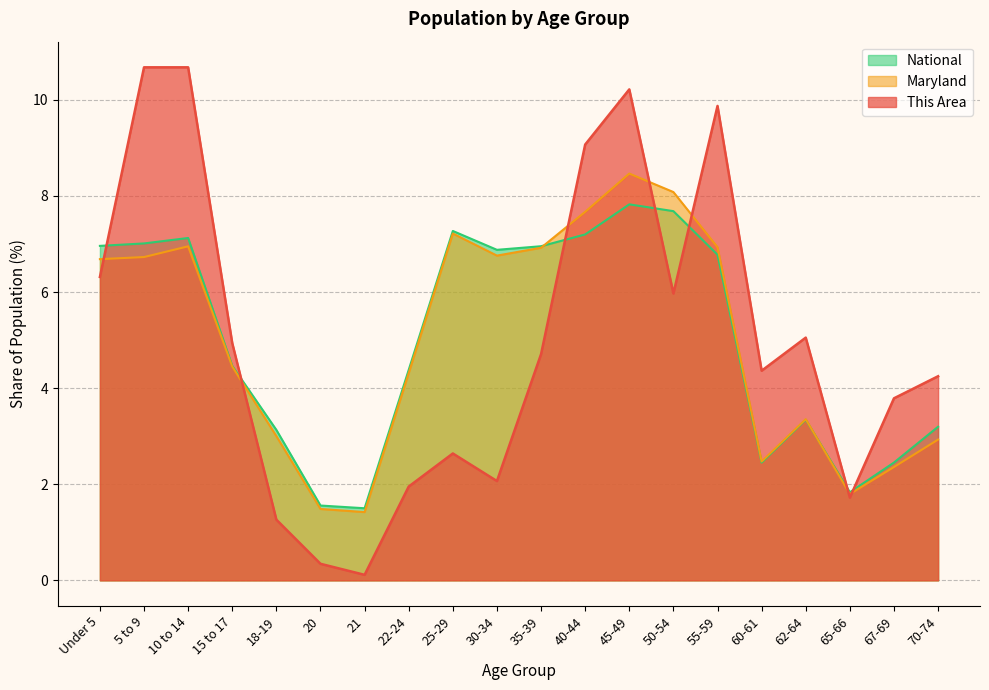

What is the approximate value of National at 20?

1.6